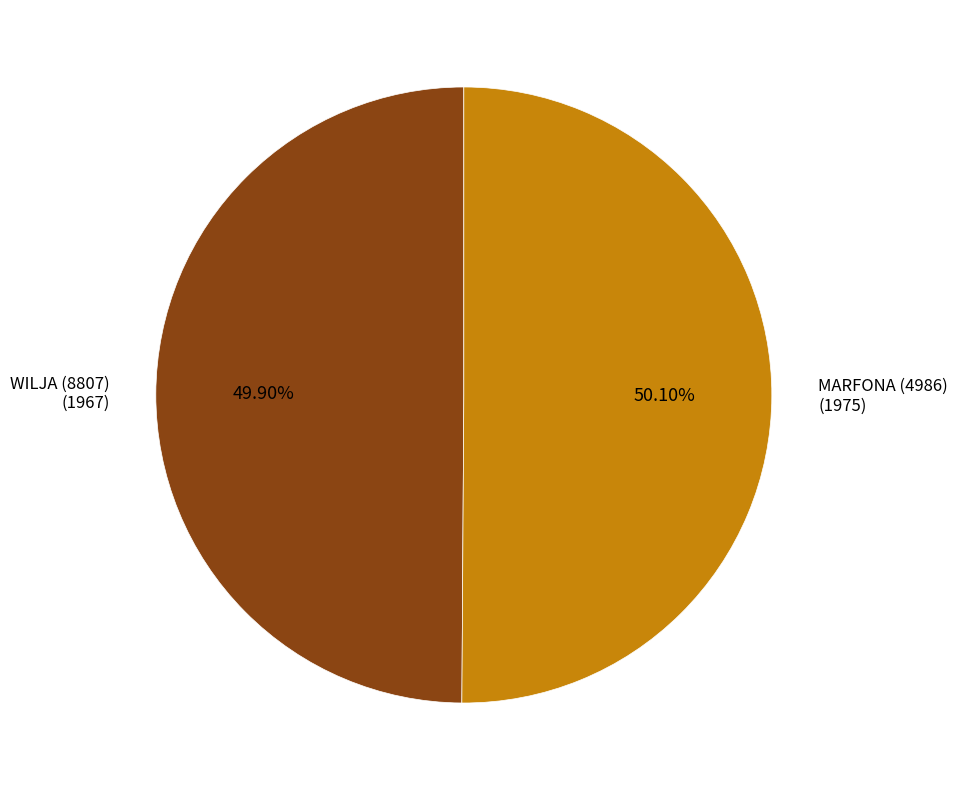

Approximately how many times larger is the value at WILJA (8807) compared to MARFONA (4986)?

1.0